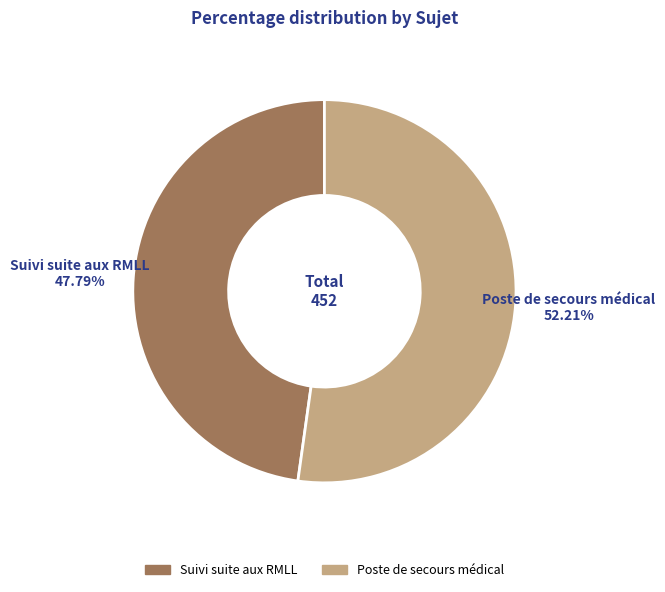

Which slice is the smallest?

Suivi suite aux RMLL